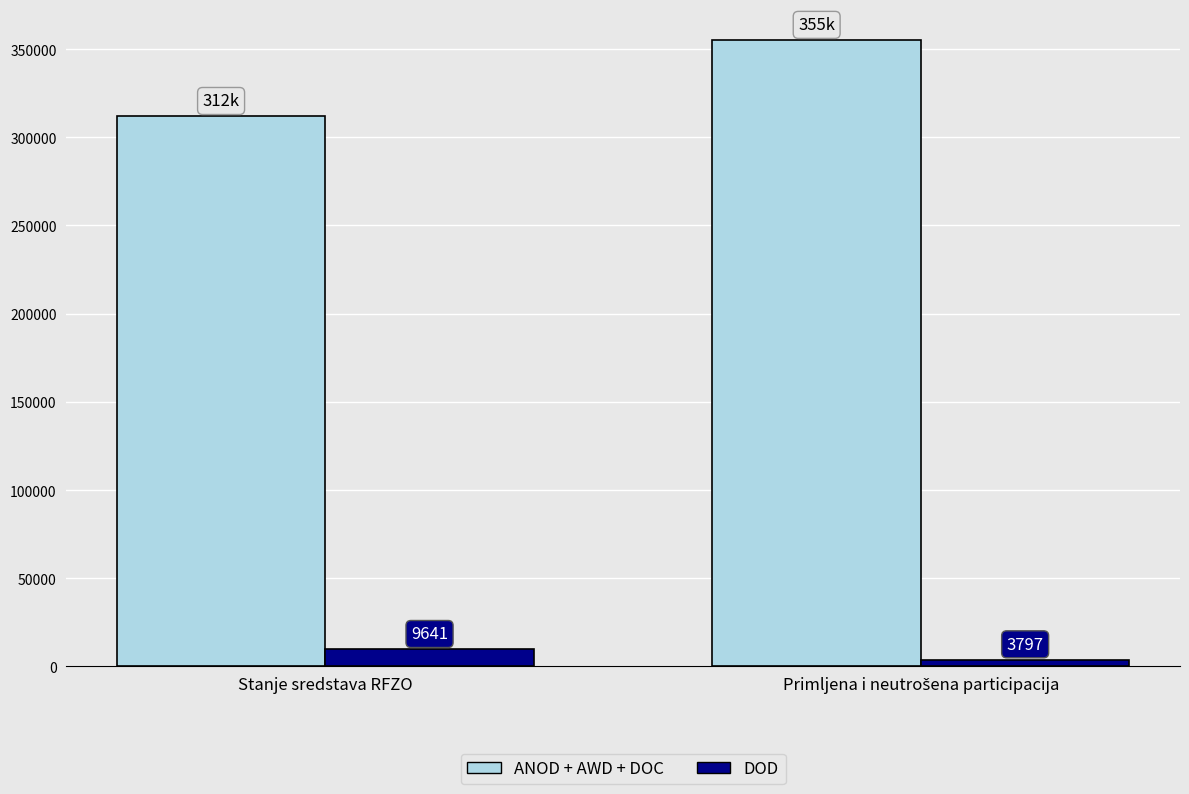

What is the lowest value of the DOD series?

3797.4